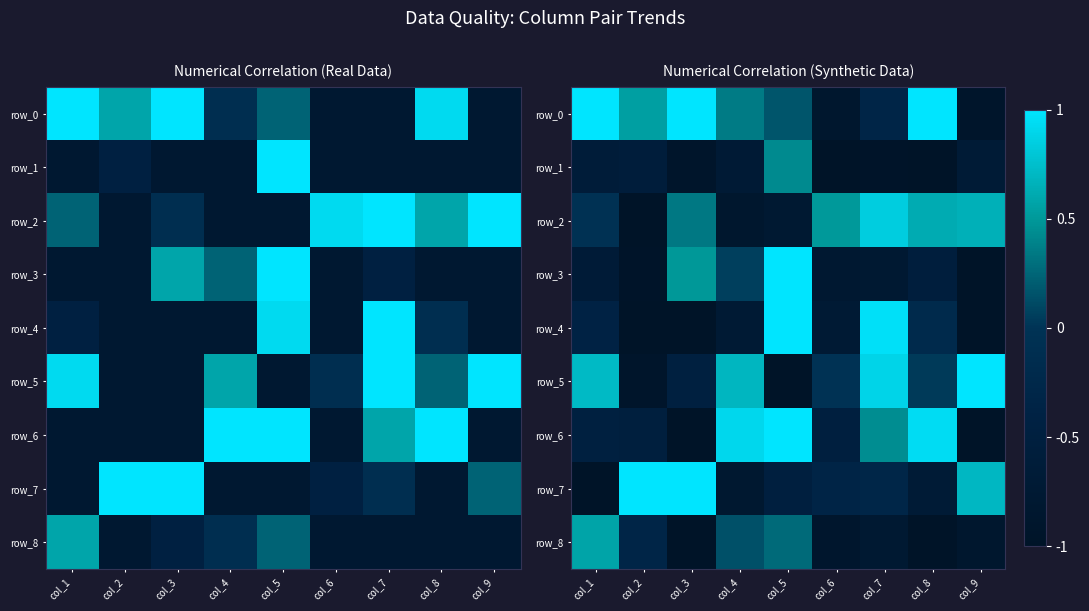

What is the spread (max minus min) of values at col_6?

1.5